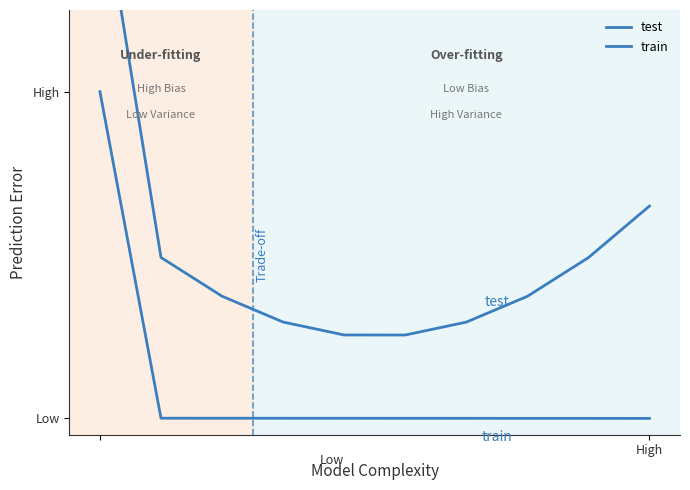

What are all the series names shown in the legend?

test, train